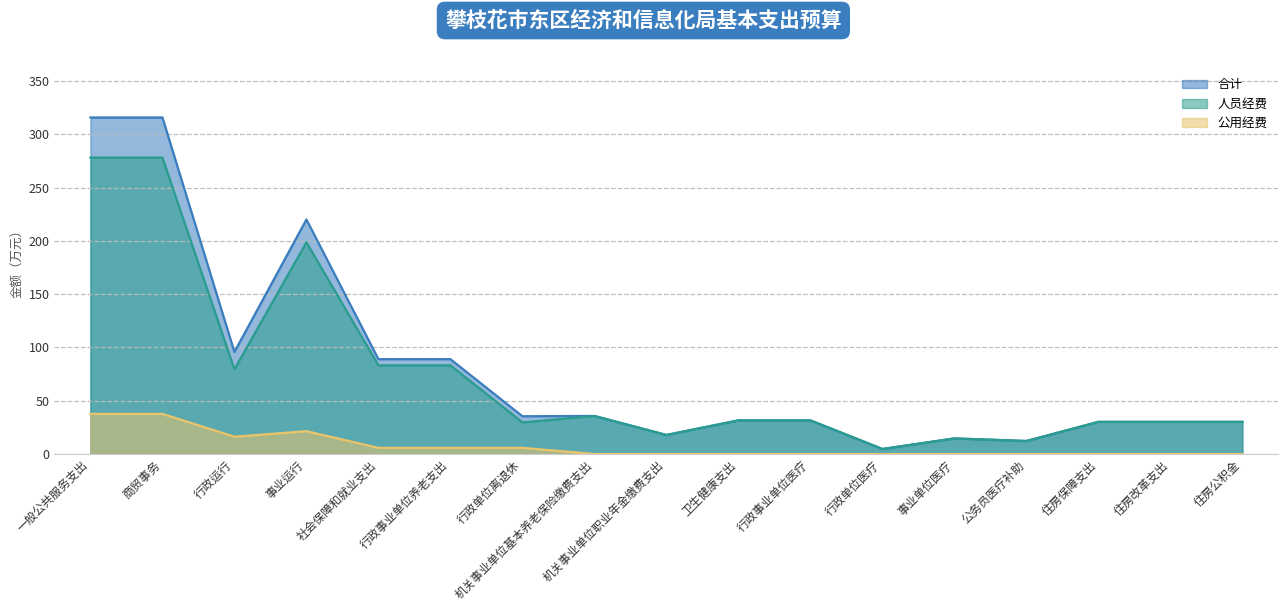

Which series has the largest total across all categories?

合计